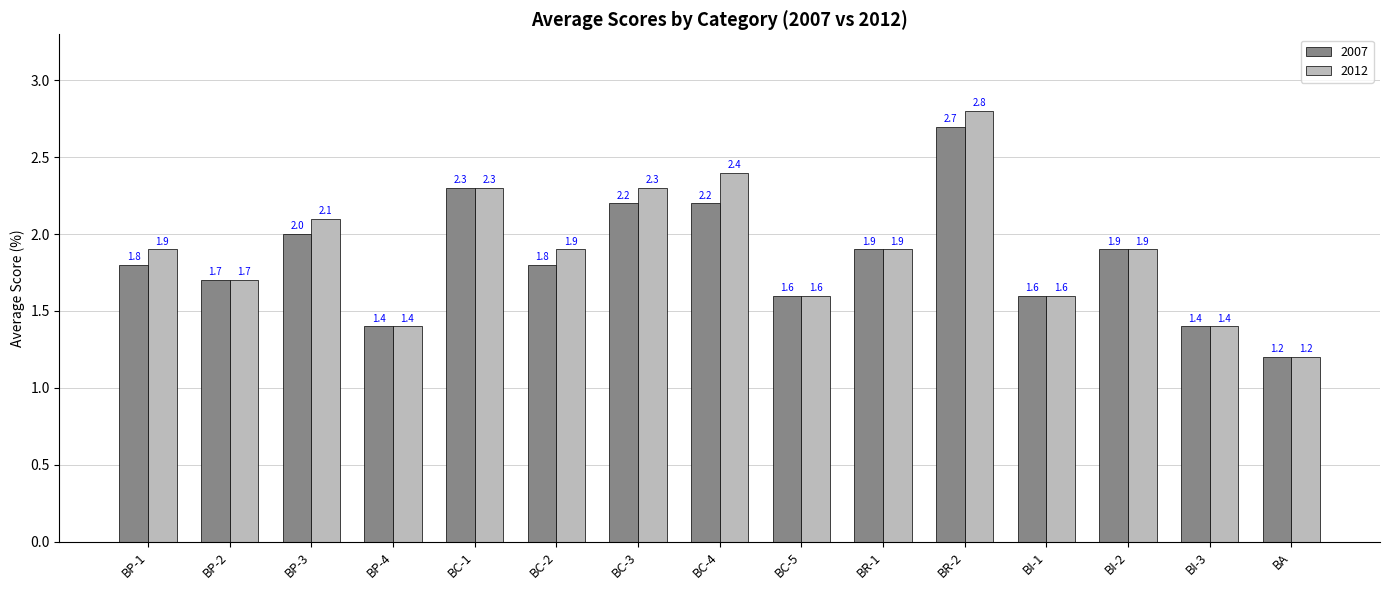

Reading left to right, list all the values displayed in this chart.

2007: 1.8	1.7	2.0	1.4	2.3	1.8	2.2	2.2	1.6	1.9	2.7	1.6	1.9	1.4	1.2
2012: 1.9	1.7	2.1	1.4	2.3	1.9	2.3	2.4	1.6	1.9	2.8	1.6	1.9	1.4	1.2